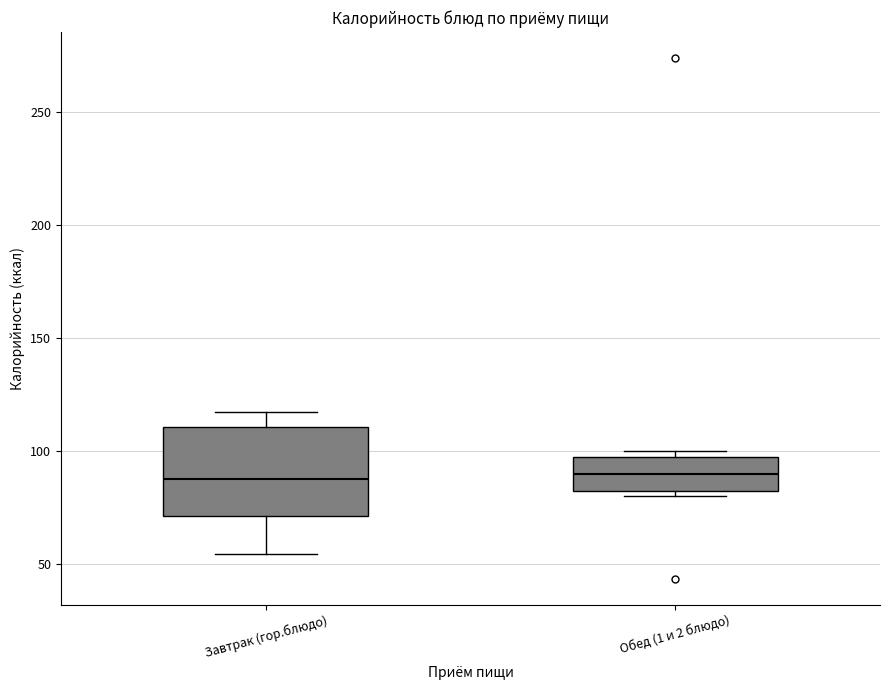

Where is the lower edge of the box for Обед (1 и 2 блюдо) on the y-axis? The values are not printed on the chart, so give them approximately, as read against the axis.

85